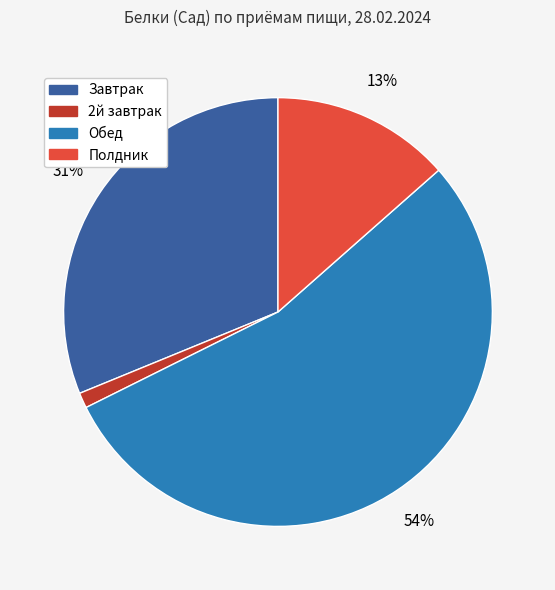

To the nearest percent, what percentage of the pie is Полдник?

13%